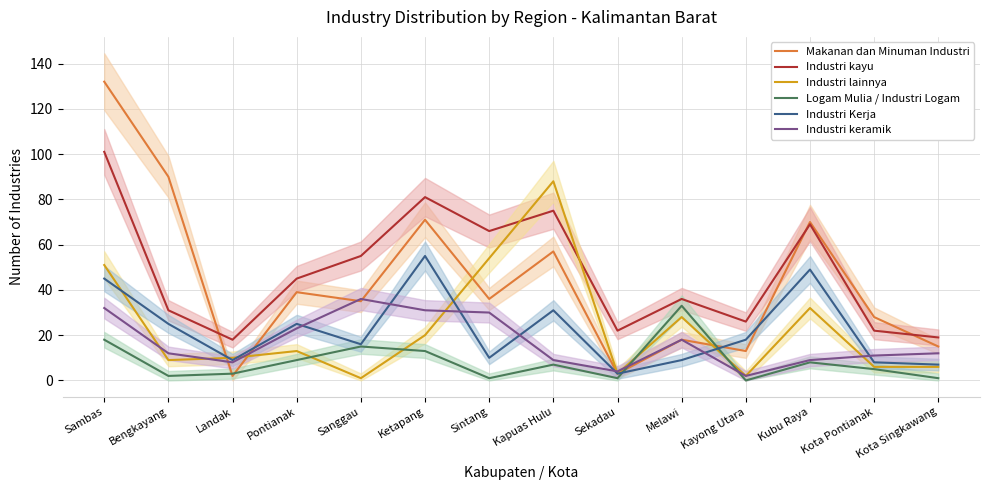

Between which two adjacent categories do Makanan dan Minuman Industri and Industri Kerja first intersect?

Bengkayang and Landak